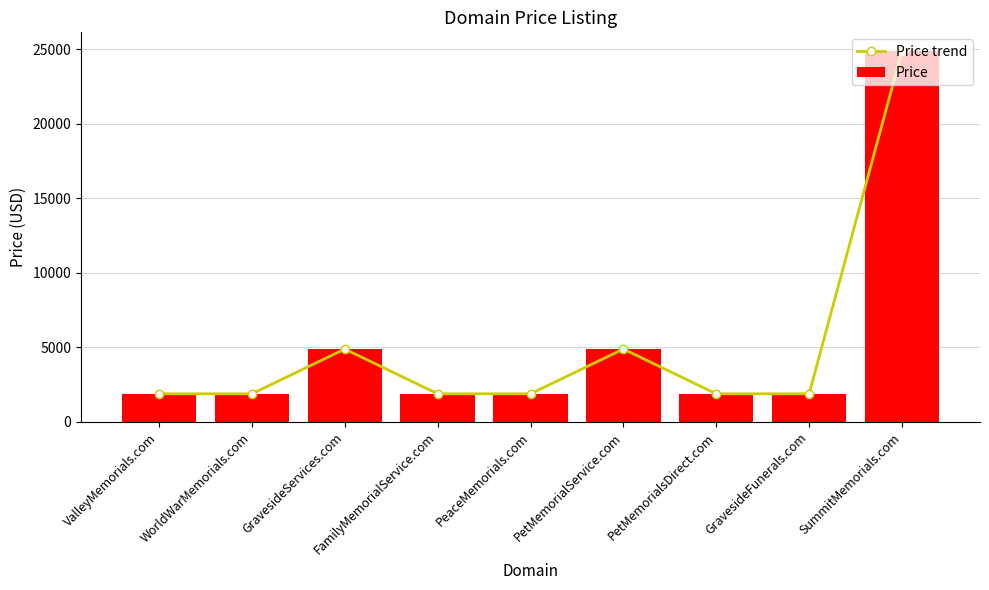

Are the bars horizontal?

No